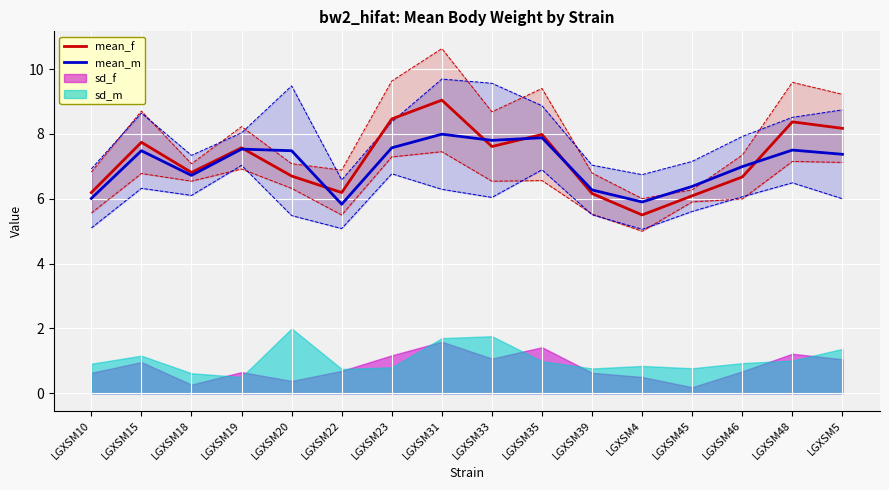

What is the sum of all mean_m values?

112.7